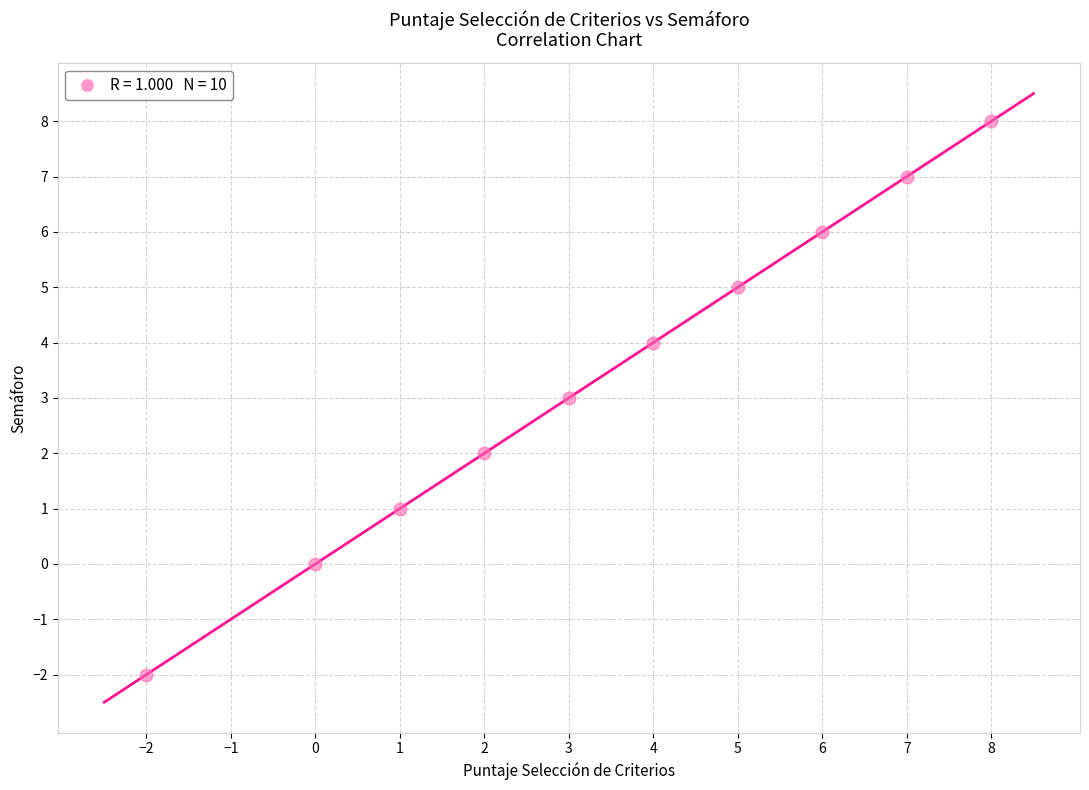

What is the average X value?

3